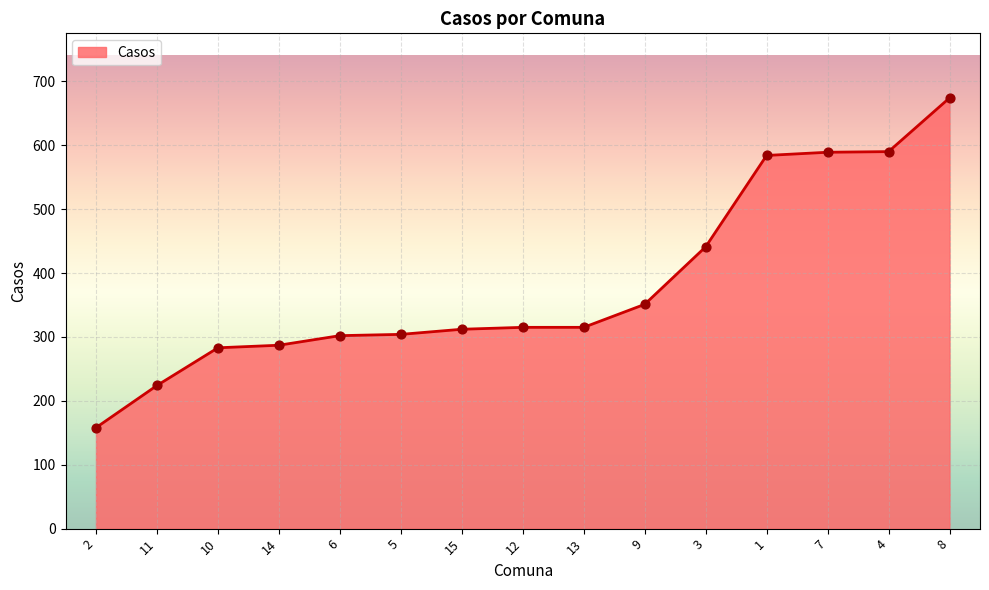

Which has a higher value, 7 or 2?

7